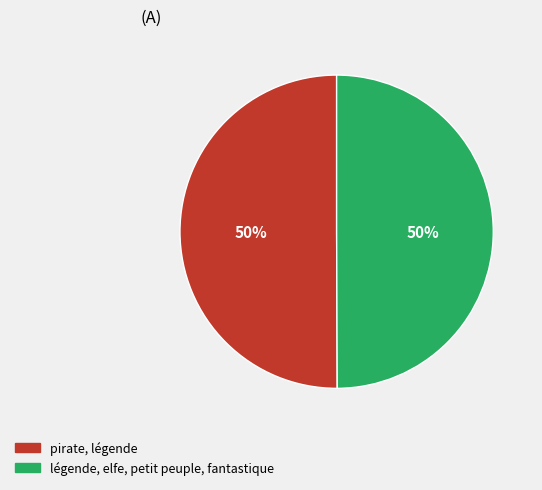

What is the ratio of the value at légende, elfe, petit peuple, fantastique to the value at pirate, légende?

1.0